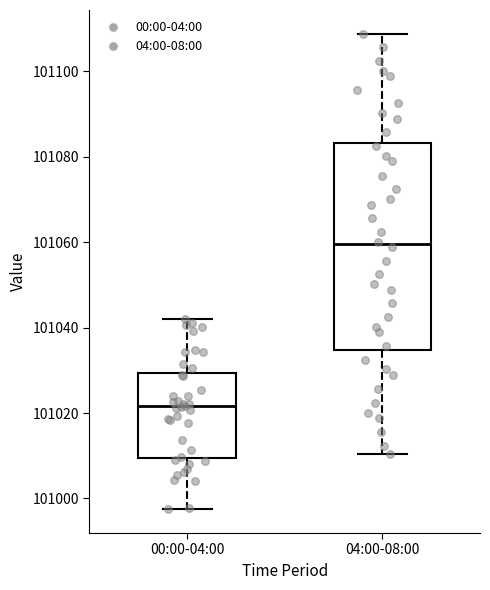

Where is the lower edge of the box for 04:00-08:00 on the y-axis? The values are not printed on the chart, so give them approximately, as read against the axis.

101034